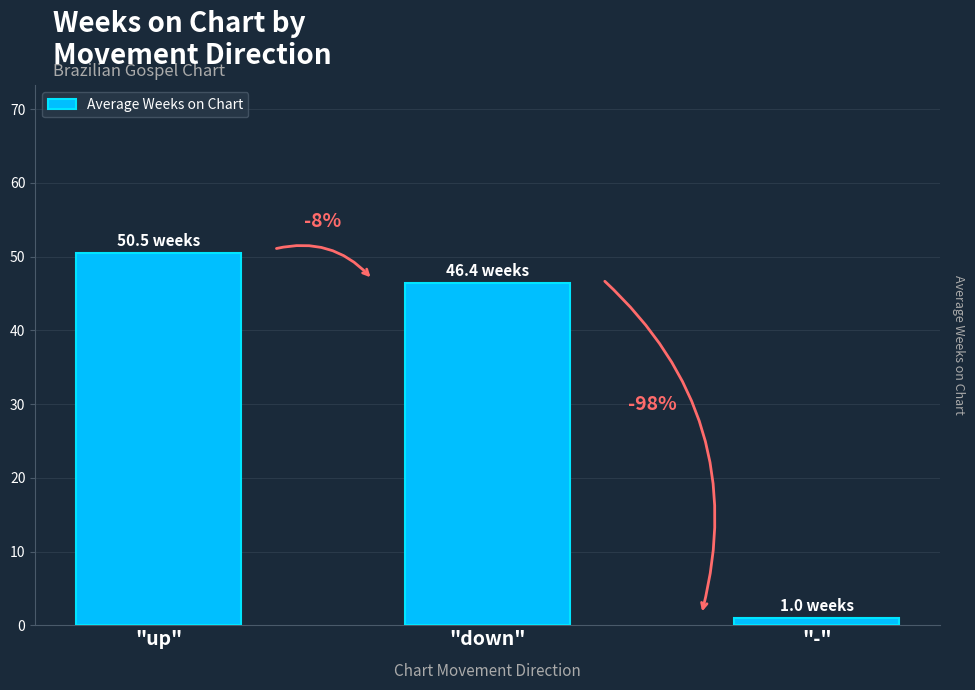

Does the chart contain any negative values?

No